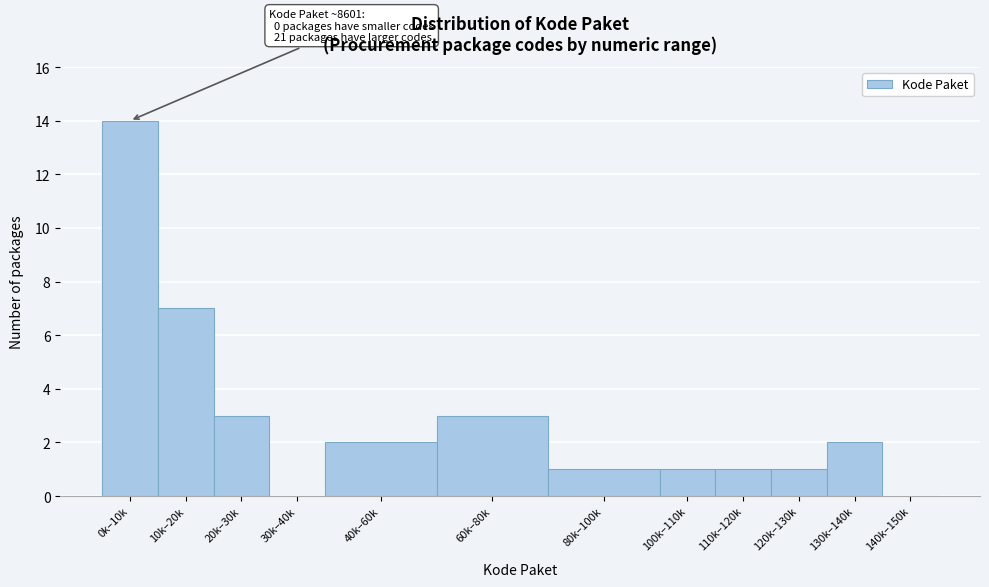

Reading left to right, transcribe all the data shown in this chart.

0k–10k=14	10k–20k=7	20k–30k=3	30k–40k=0	40k–60k=2	60k–80k=3	80k–100k=1	100k–110k=1	110k–120k=1	120k–130k=1	130k–140k=2	140k–150k=0